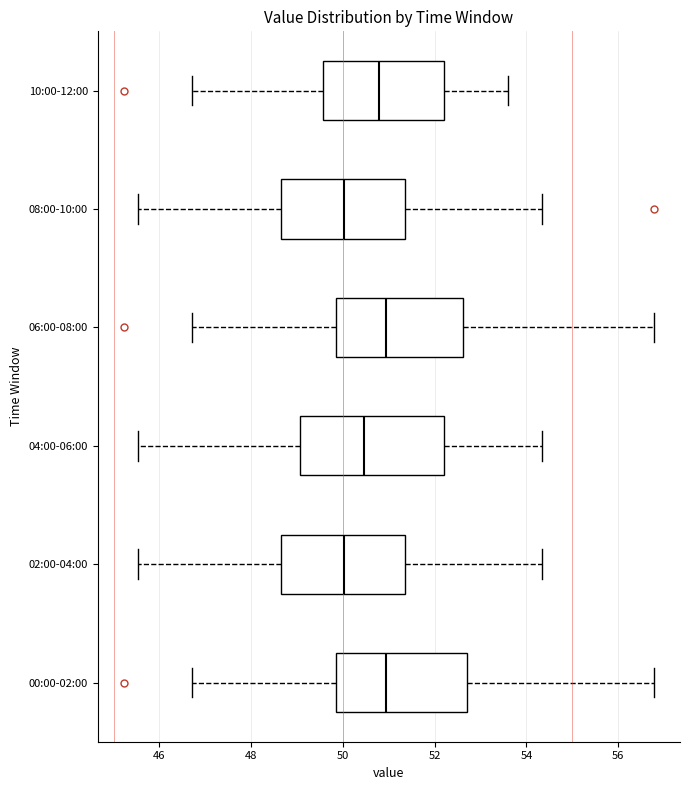

Comparing the boxes themselves (not the whiskers), which one is the widest?

04:00-06:00